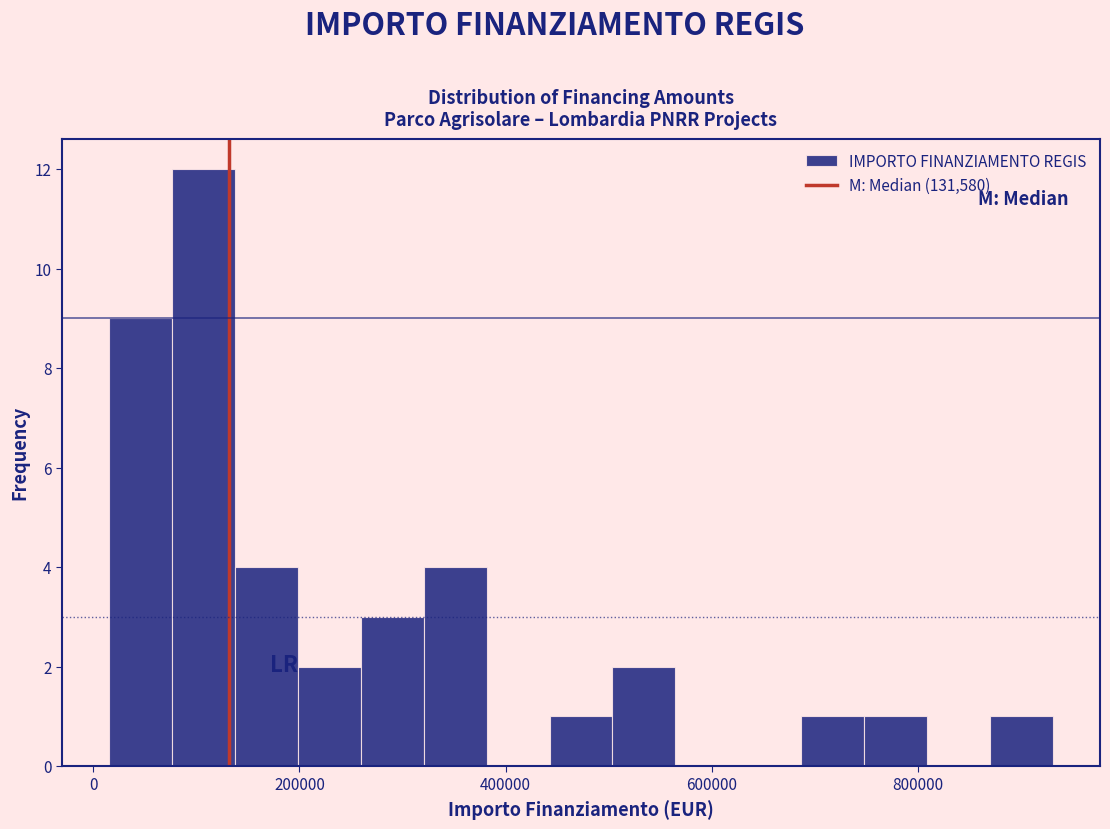

Around what value on the x-axis is the tallest bar? Give the approximate position of its centre, as read against the axis.

100000